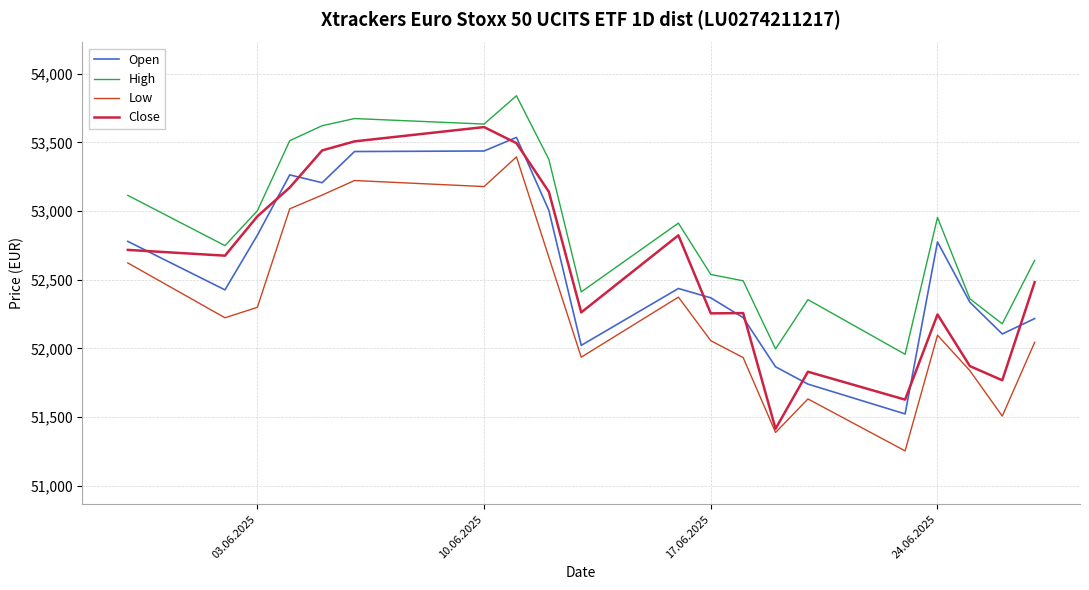

True or false: High has more than 1 points higher than both neighbors.

True